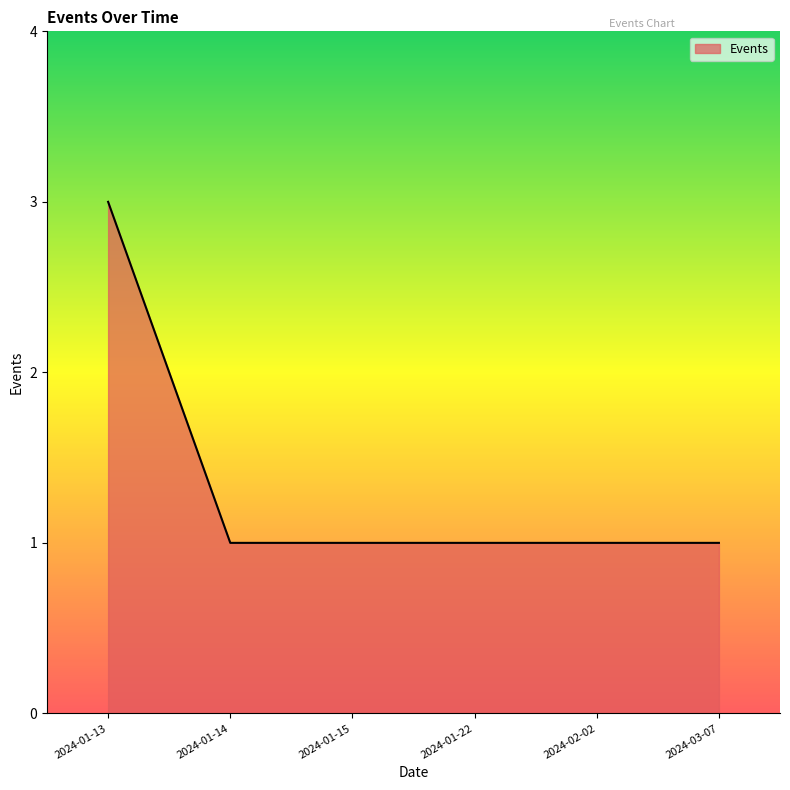

What position from the left is 2024-03-07?

6